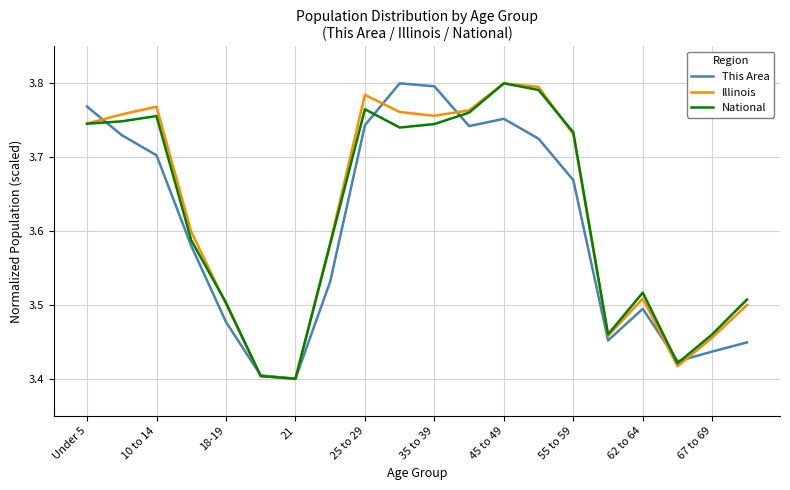

In National, how many points are higher than both neighbors (excluding endpoints)?

4